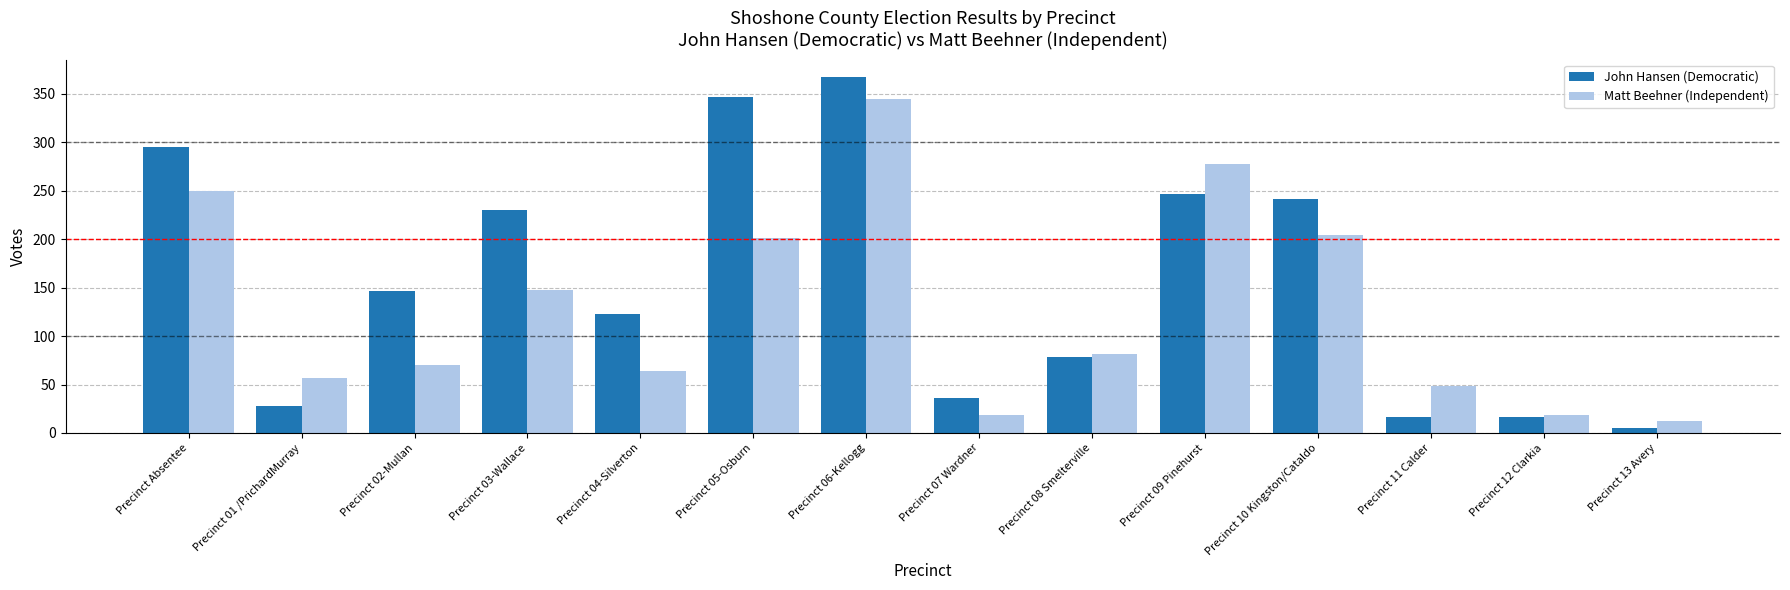

How many bars are there in each group?

2